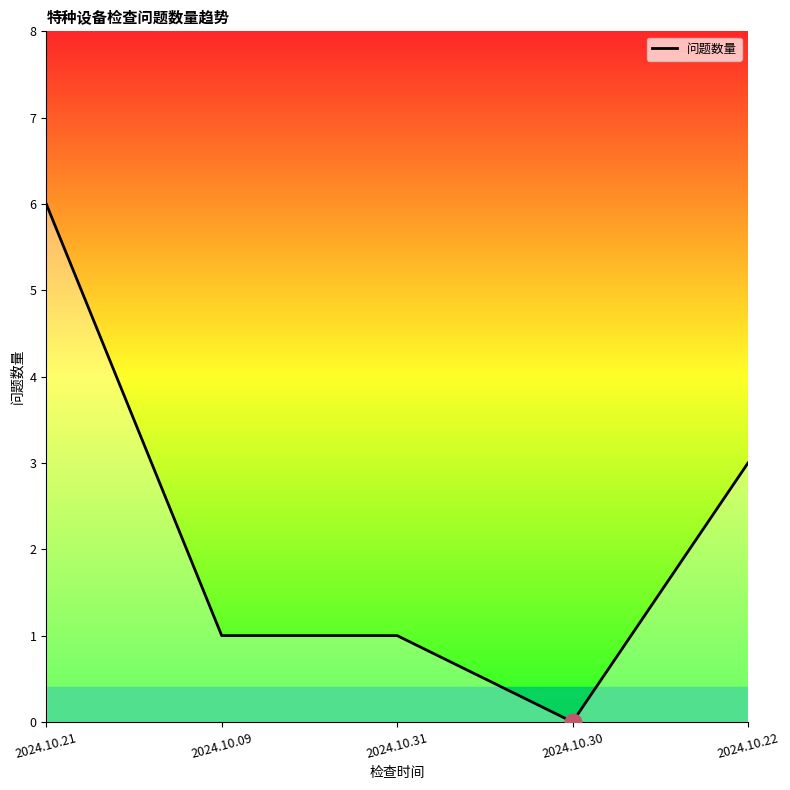

True or false: the data shows -4 at 2024.10.30.

False